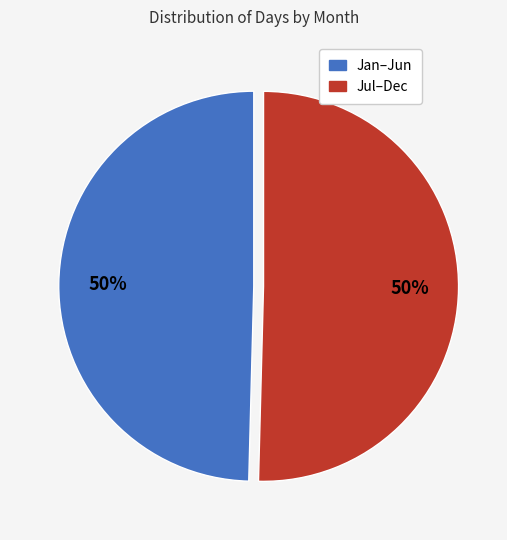

To the nearest percent, what is the average slice percentage?

50%